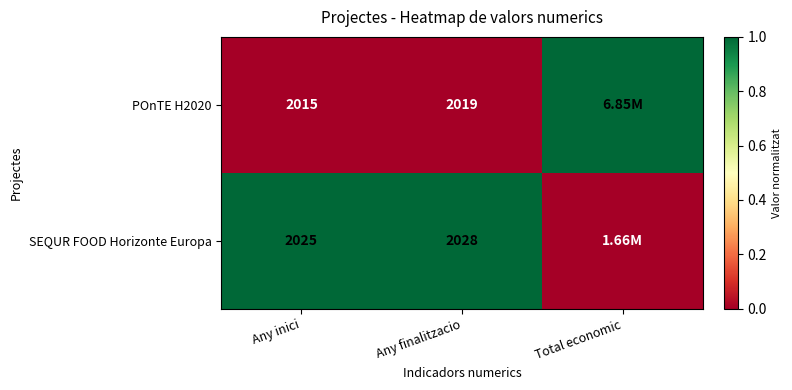

How many data points does each series have?

3